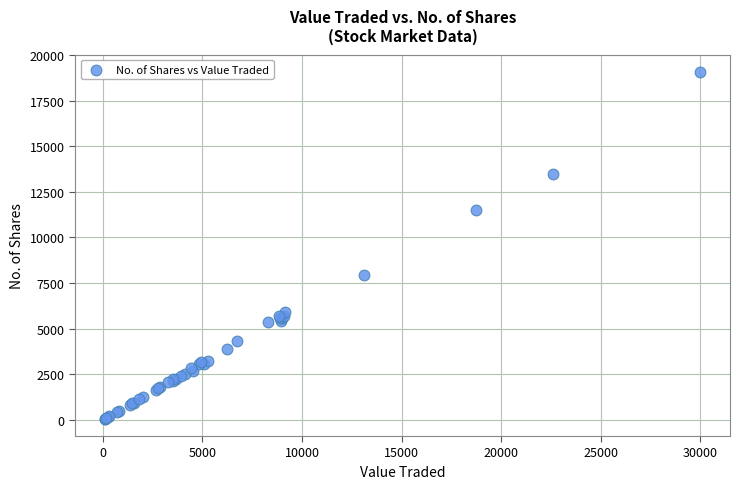

What Y value in the scatter plot is closest to 9565?

7918